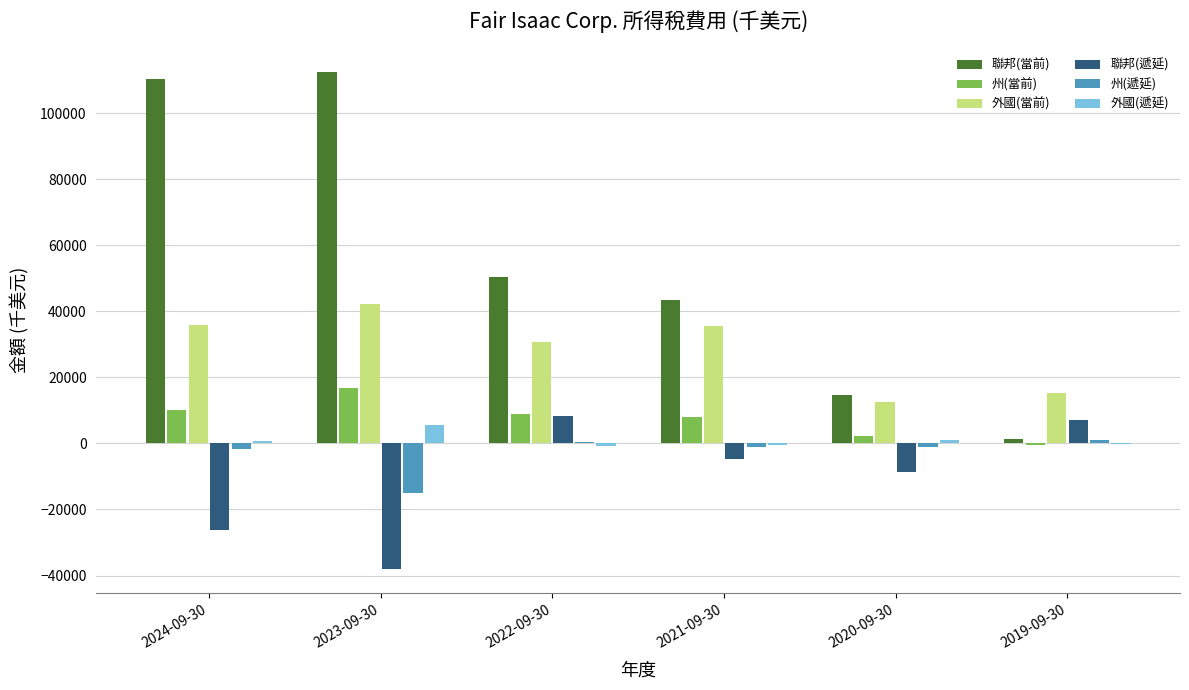

How many categories are shown in the chart?

6